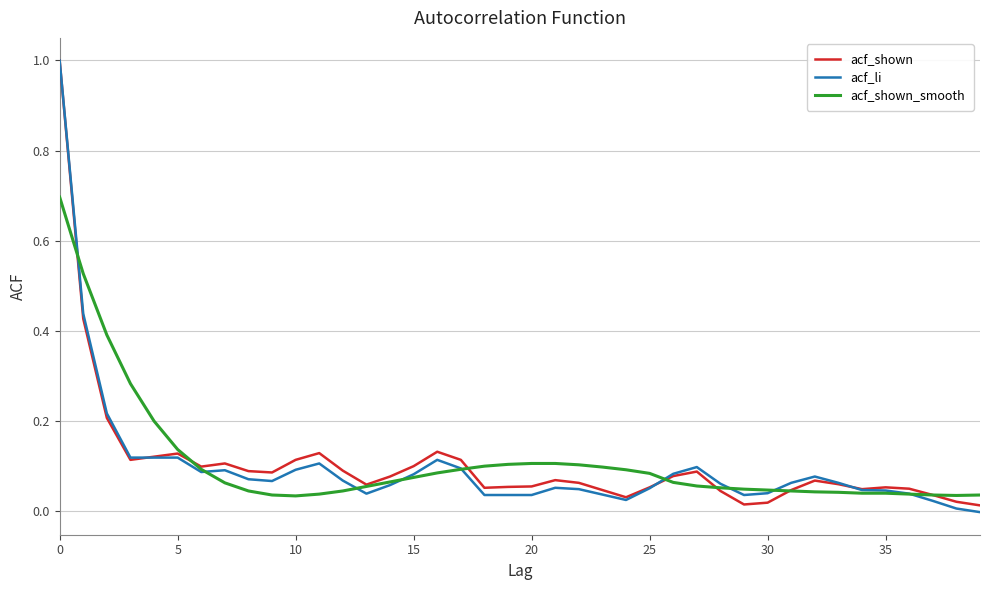

Count the number of data series in this chart.

3